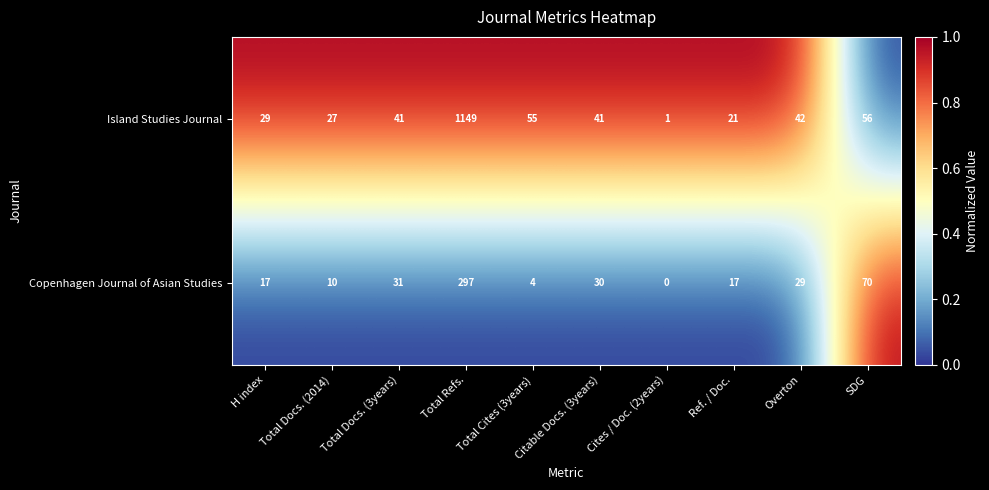

Which series has the largest total across all categories?

Island Studies Journal